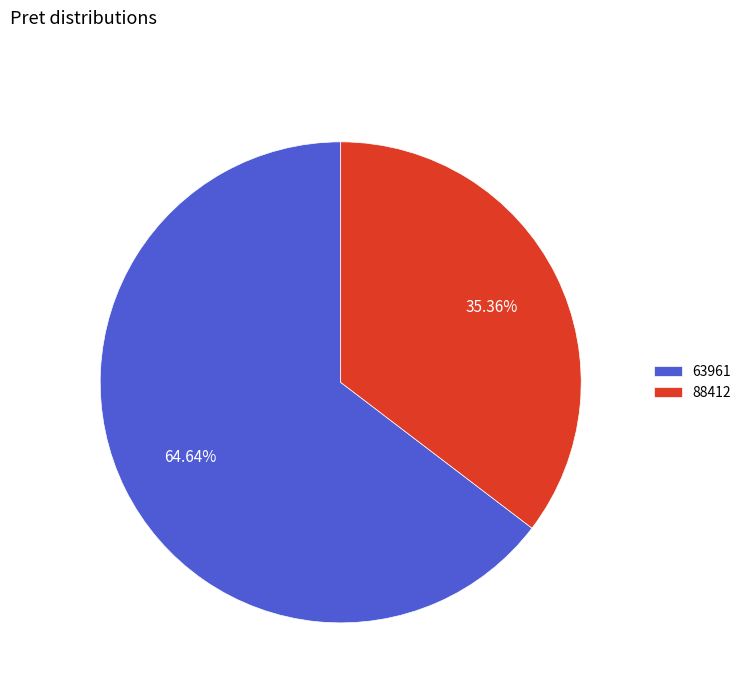

Approximately how many times larger is the value at 63961 compared to 88412?

1.8